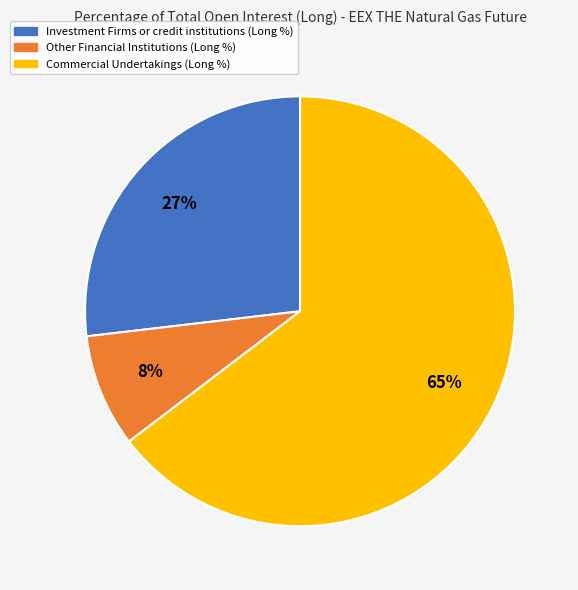

To the nearest percent, what portion does Commercial Undertakings (Long %) represent?

65%